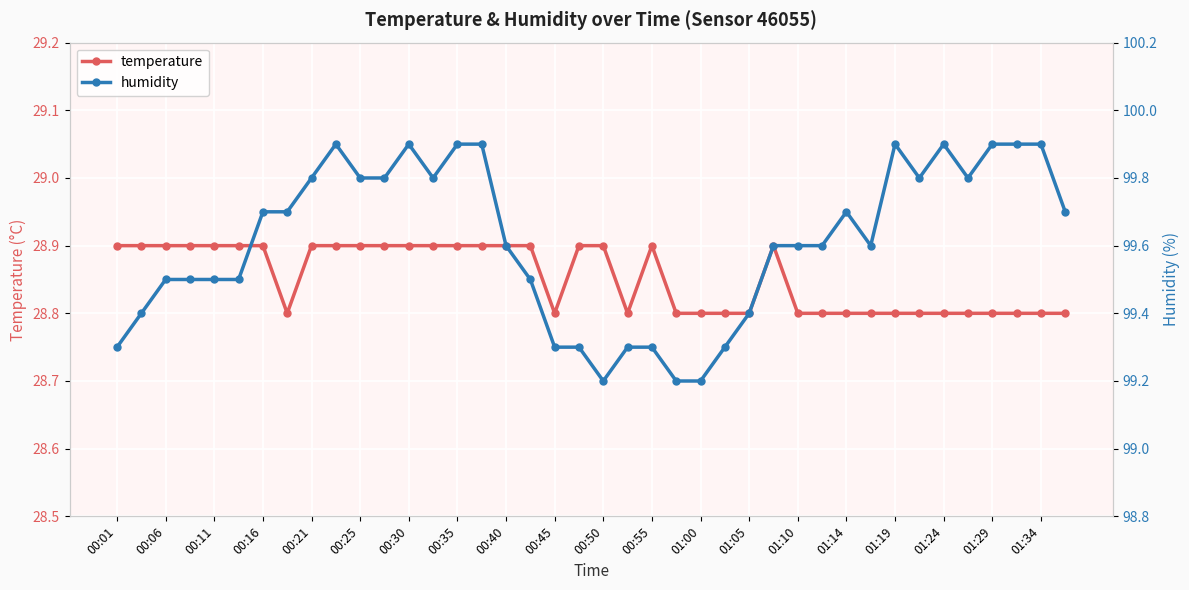

What is the maximum value shown in the chart?

99.9